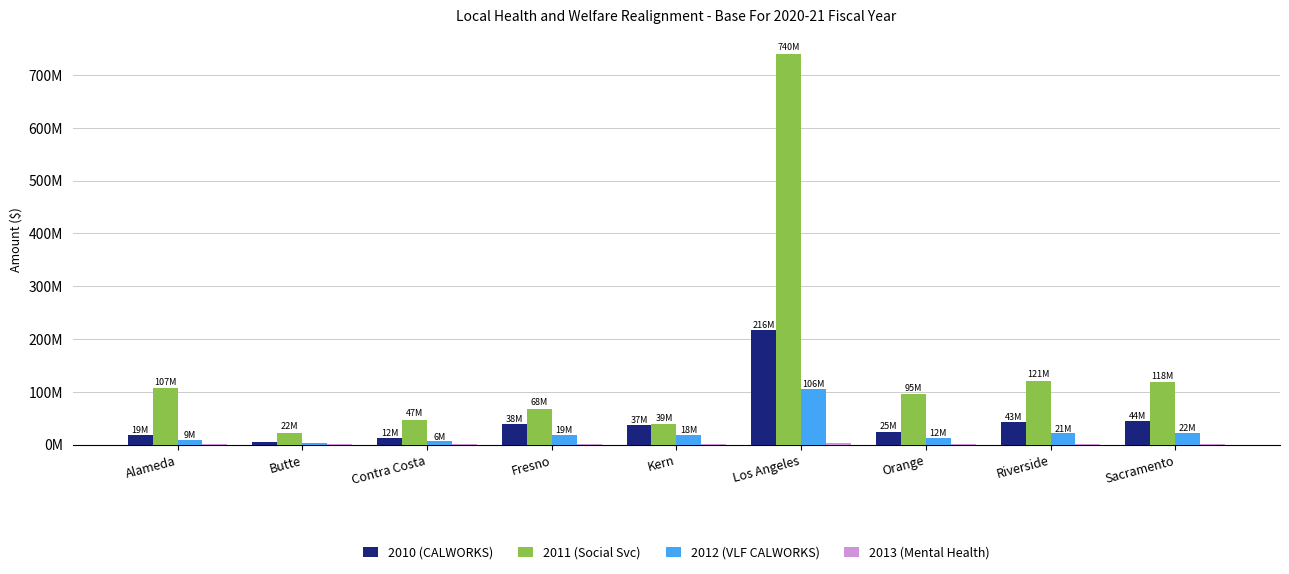

What is the difference between the 2012 (VLF CALWORKS) values at Alameda and Riverside?

11916275.1